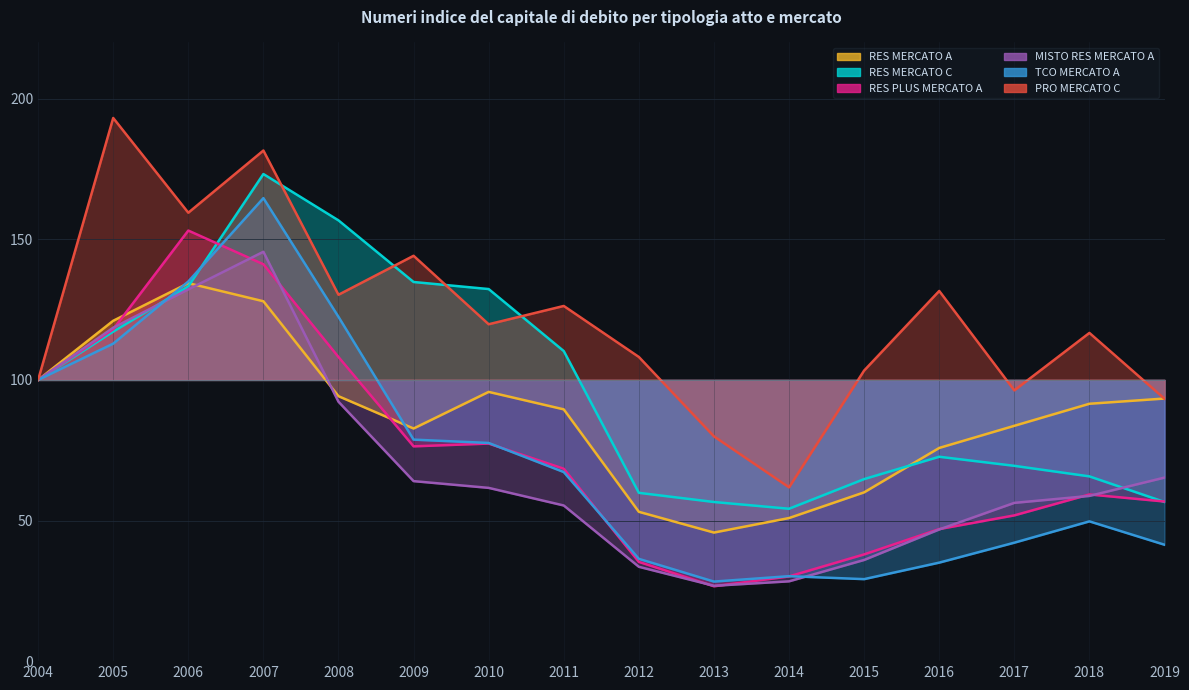

Which category has the lowest value in the RES PLUS MERCATO A series?

2013